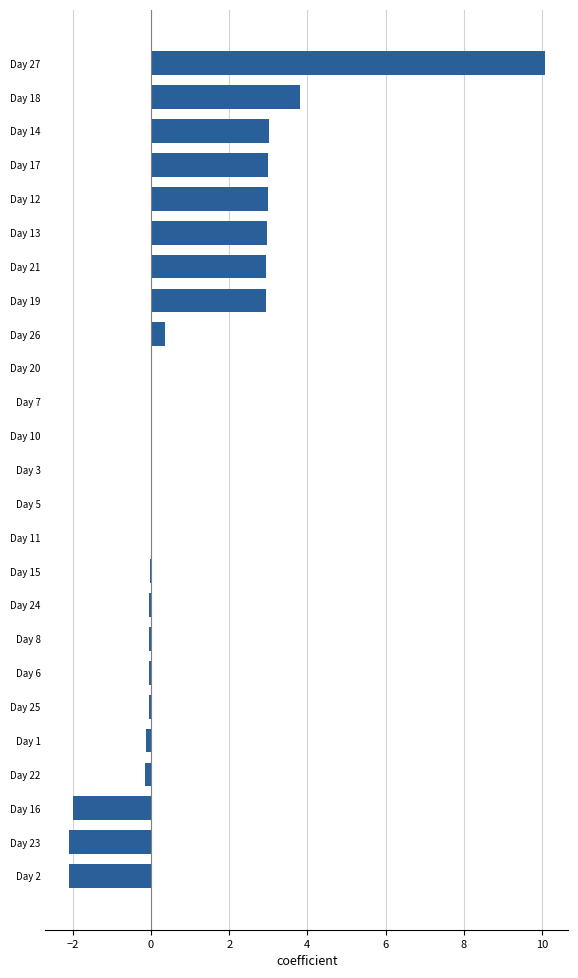

Between Day 21 and Day 23, which is larger?

Day 21